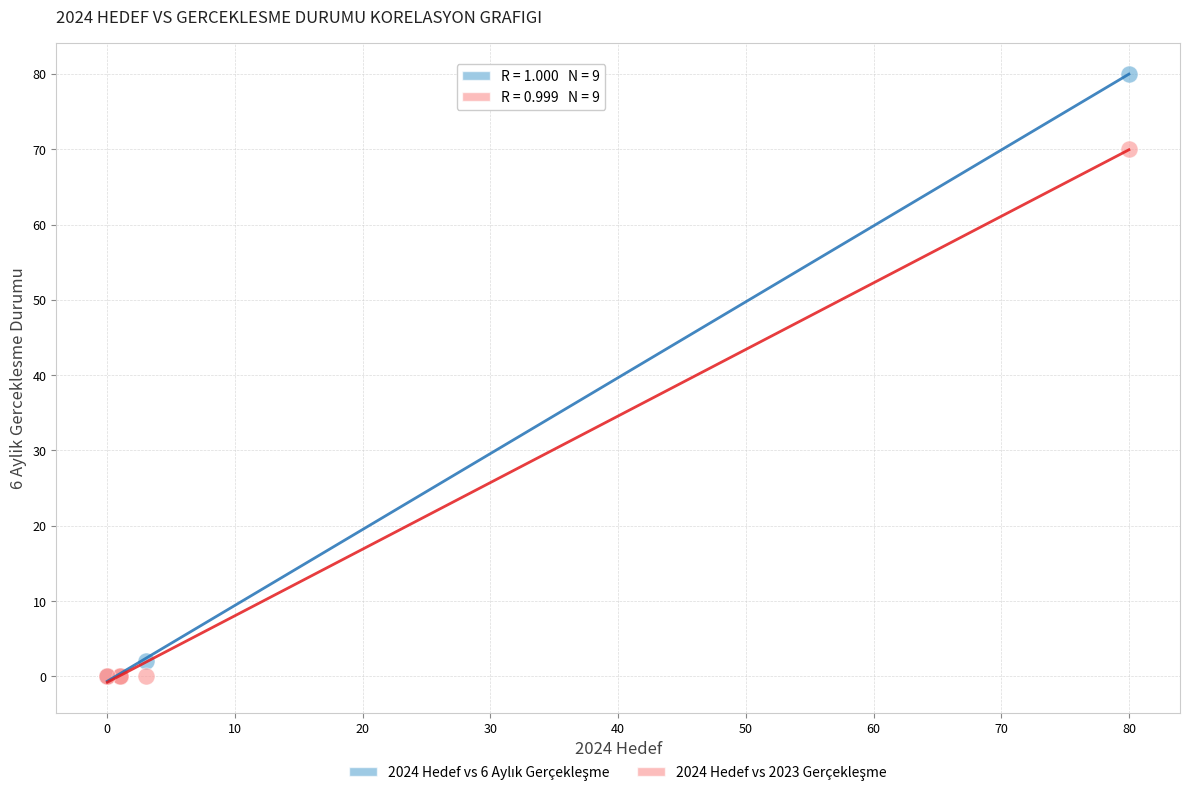

Across all series, what Y value is closest to 40?

70